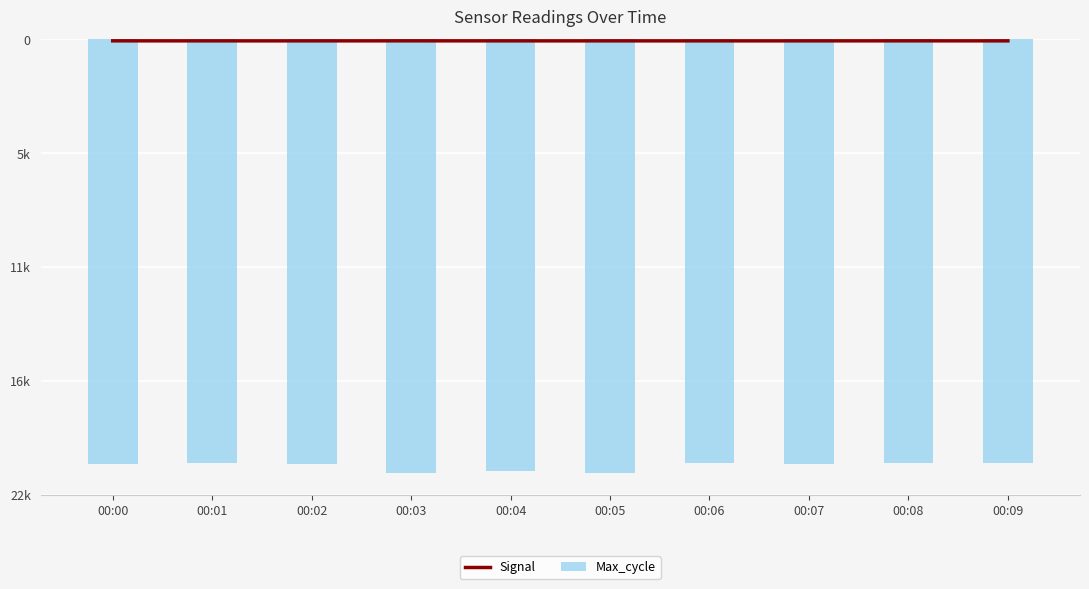

Rank the series by their maximum value, from lowest to highest.

Max_cycle, Signal